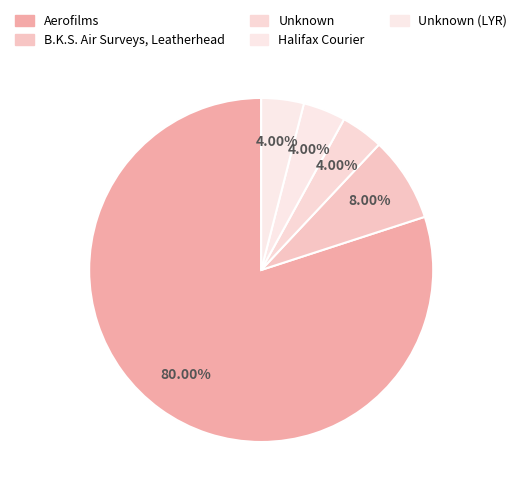

Does Aerofilms represent more than half of the total?

Yes